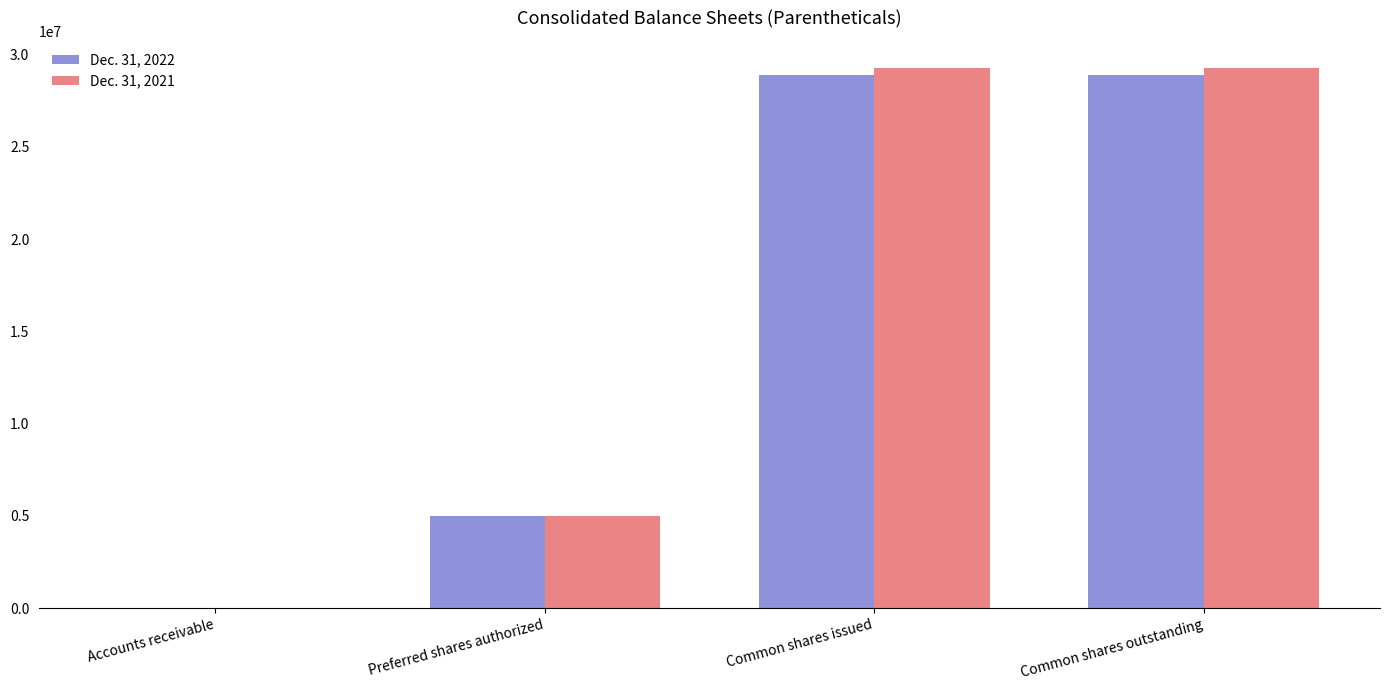

Is the value of Dec. 31, 2021 at Accounts receivable greater than the value of Dec. 31, 2022 at Common shares outstanding?

No